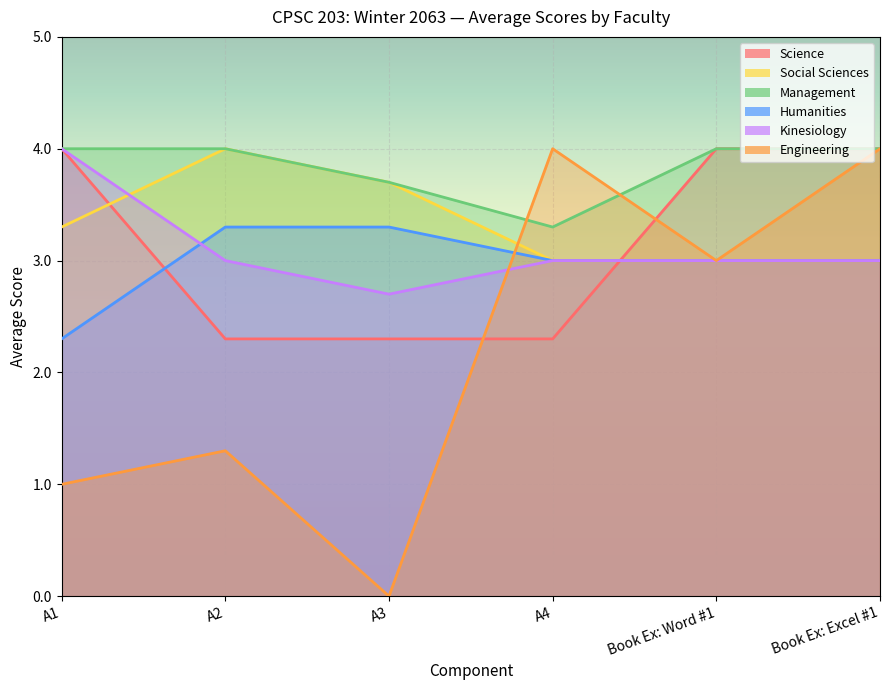

Reading left to right, extract all data points from this chart.

Science: A1=4.0	A2=2.3	A3=2.3	A4=2.3	Book Ex: Word #1=4.0	Book Ex: Excel #1=4.0
Social Sciences: A1=3.3	A2=4.0	A3=3.7	A4=3.0	Book Ex: Word #1=3.0	Book Ex: Excel #1=3.0
Management: A1=4.0	A2=4.0	A3=3.7	A4=3.3	Book Ex: Word #1=4.0	Book Ex: Excel #1=4.0
Humanities: A1=2.3	A2=3.3	A3=3.3	A4=3.0	Book Ex: Word #1=3.0	Book Ex: Excel #1=3.0
Kinesiology: A1=4.0	A2=3.0	A3=2.7	A4=3.0	Book Ex: Word #1=3.0	Book Ex: Excel #1=3.0
Engineering: A1=1.0	A2=1.3	A3=0.0	A4=4.0	Book Ex: Word #1=3.0	Book Ex: Excel #1=4.0